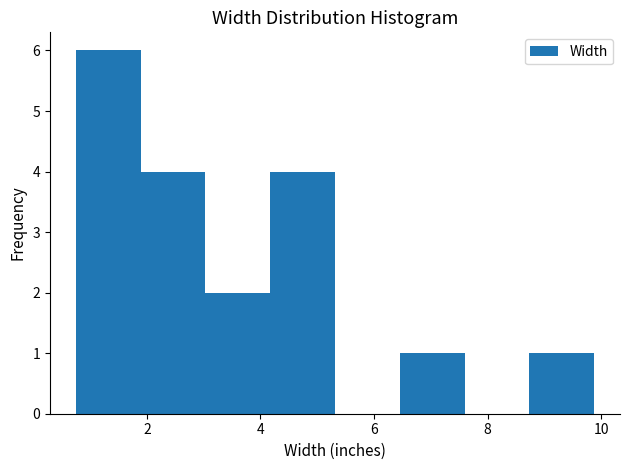

How tall is the bar that spans 4.2 to 5.4 on the x-axis? Neither the bar edges nor the heights are printed on the chart, so give them approximately, as read against the axes.

4